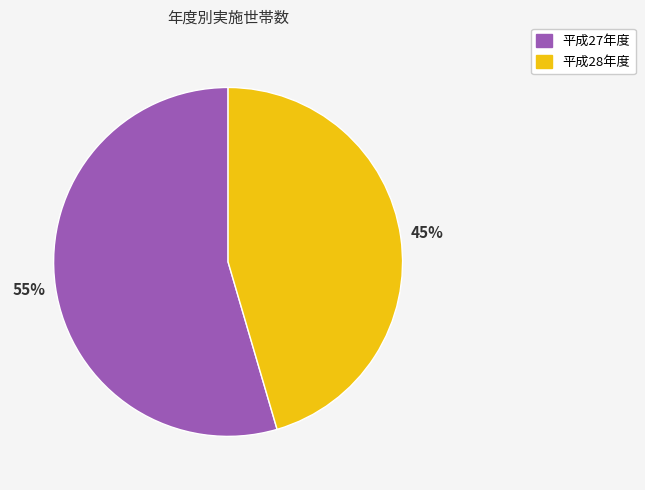

How many slices are in this pie chart?

2